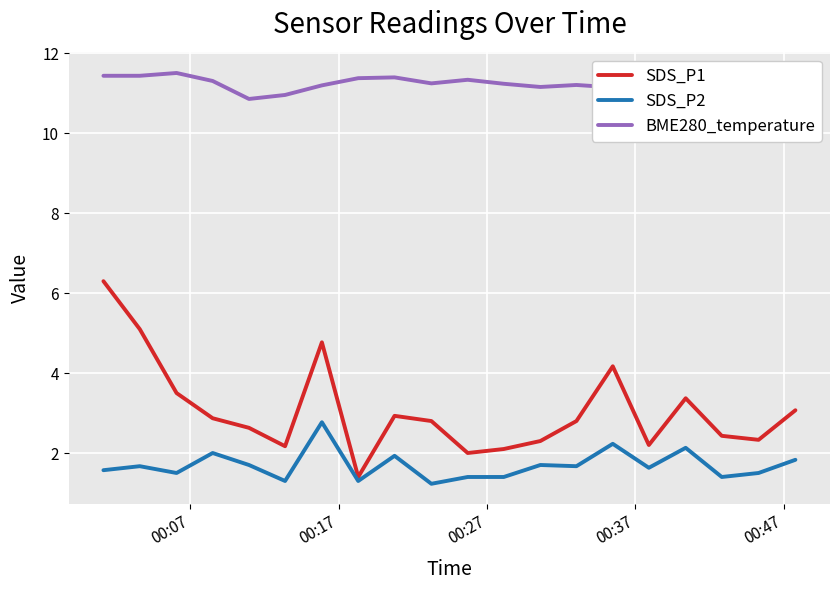

Rank the series by their maximum value, from lowest to highest.

SDS_P2, SDS_P1, BME280_temperature